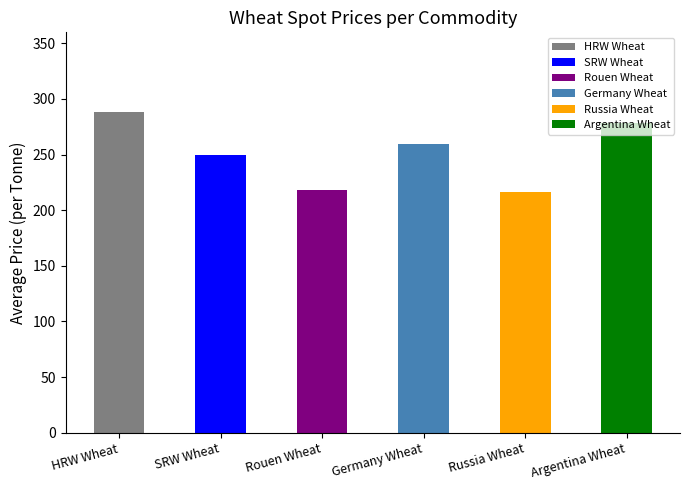

What is the difference between the second highest and minimum values?

62.0